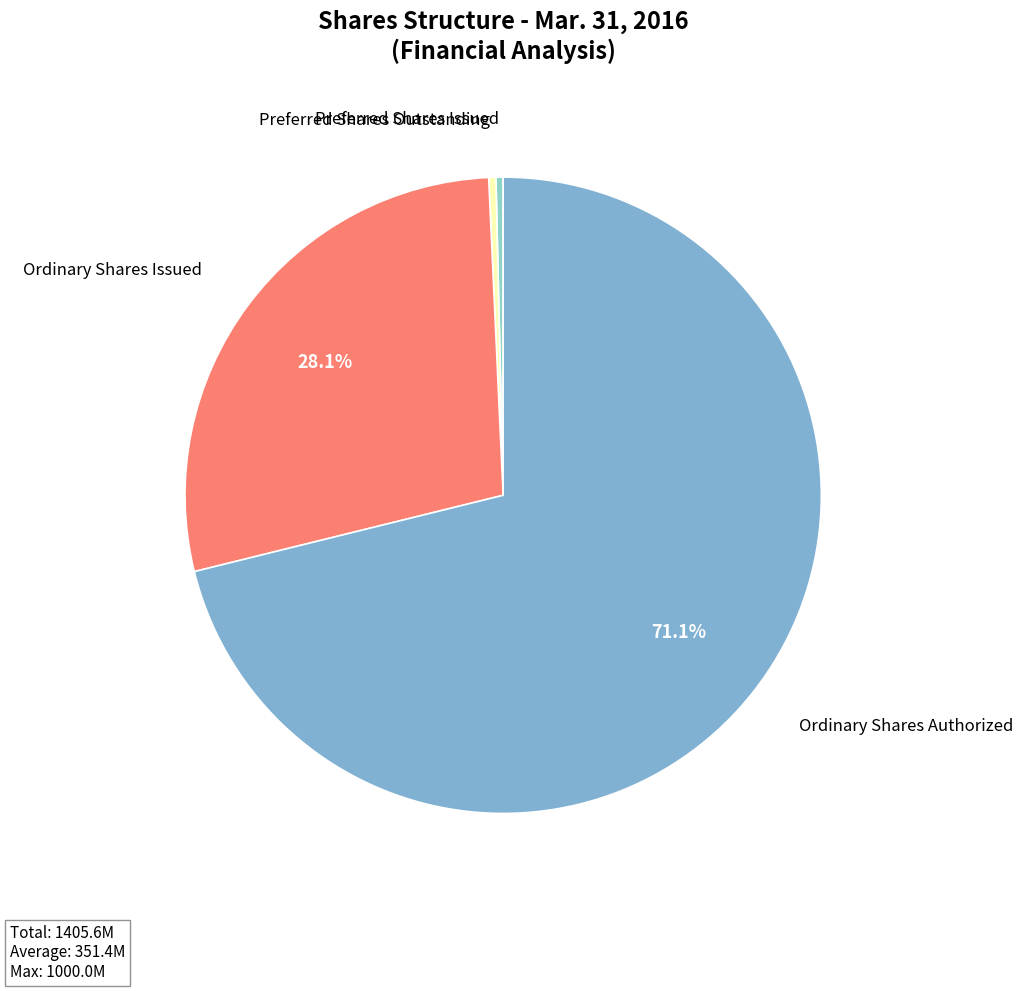

Does any single category account for the majority?

Yes